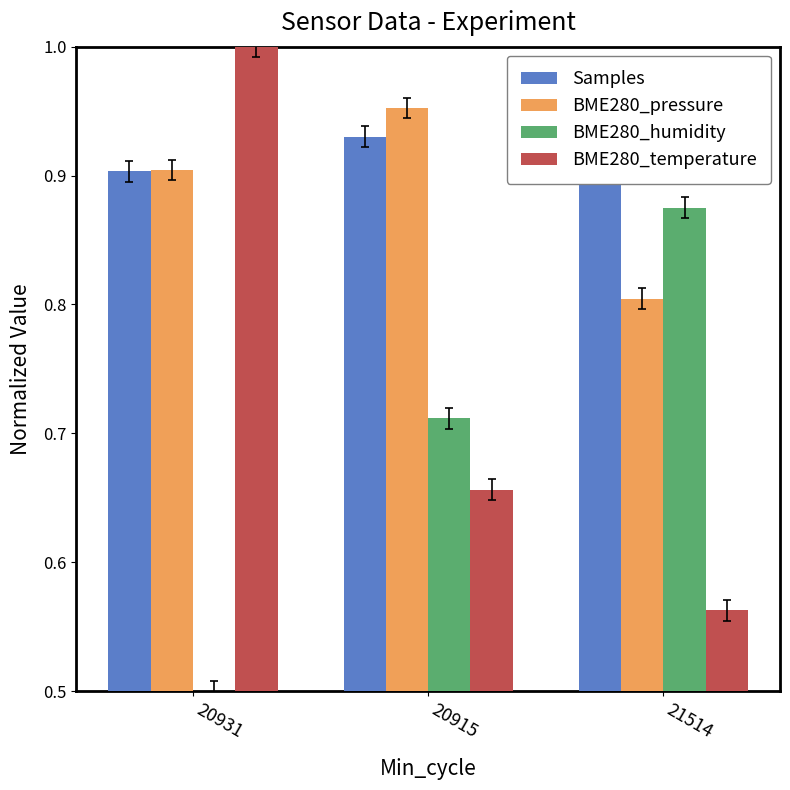

What is the difference between the maximum and minimum values in the BME280_temperature series?

0.4